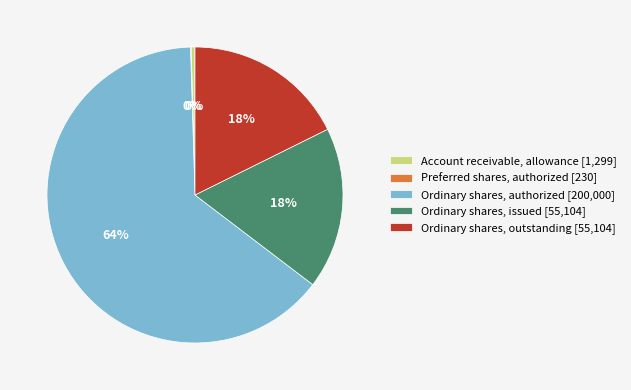

Which category has the biggest portion of the pie?

Ordinary shares, authorized